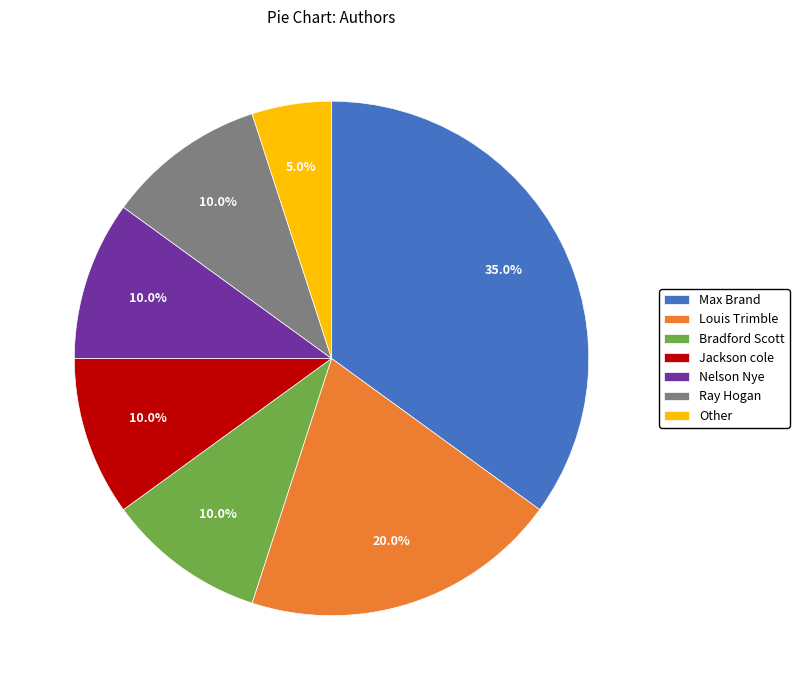

What percentage is the Nelson Nye slice, to the nearest percent?

10%